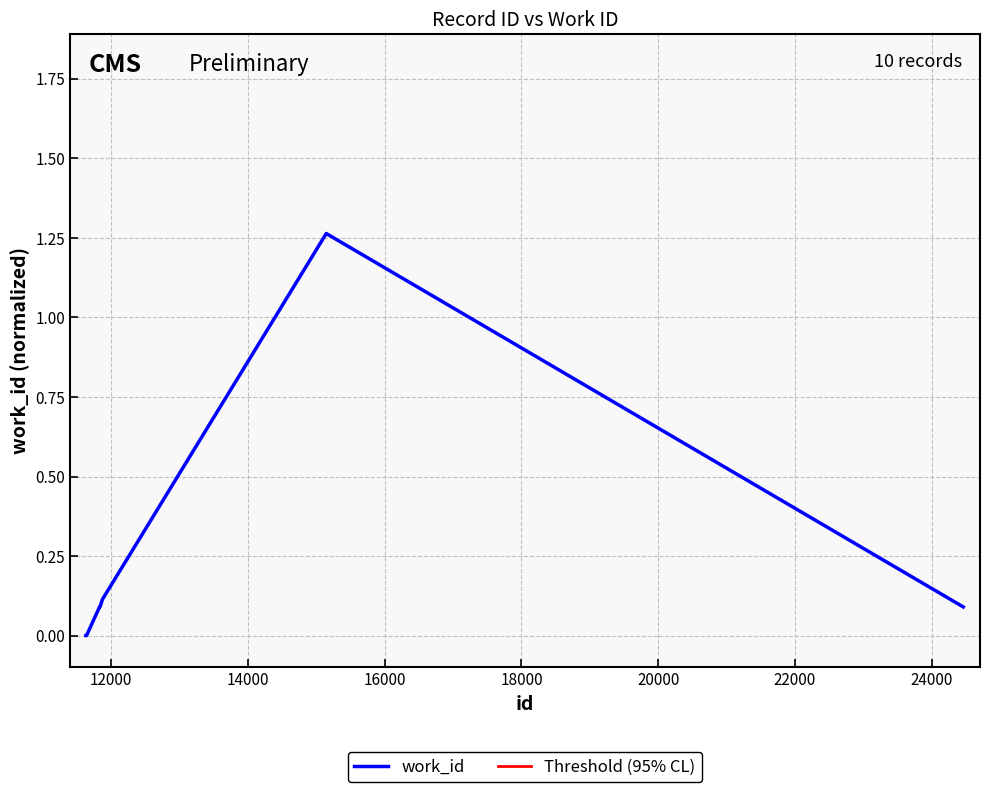

What is the sum of all values?

1.8